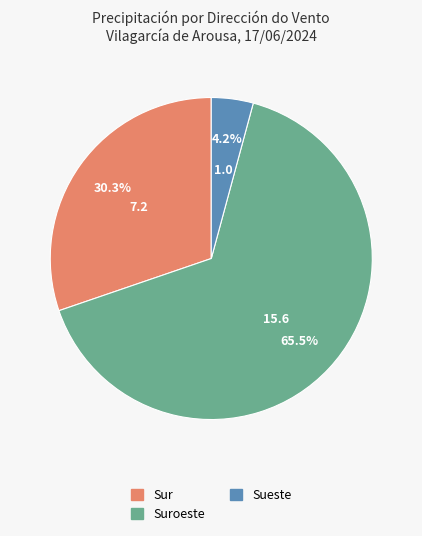

How many slices are in this pie chart?

3